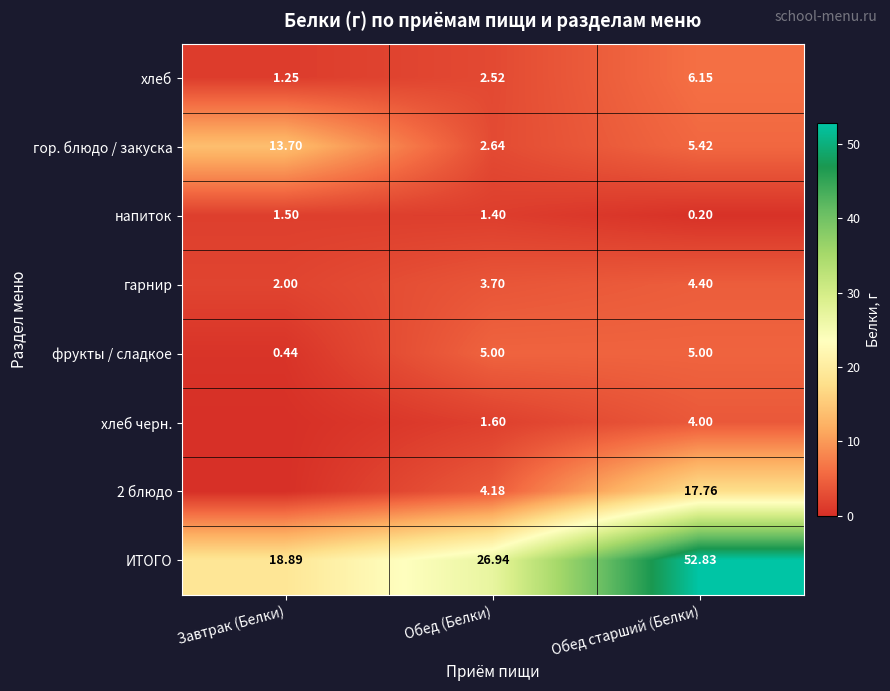

Is the value of 2 блюдо at Обед старший (Белки) greater than the value of хлеб черн. at Обед (Белки)?

Yes